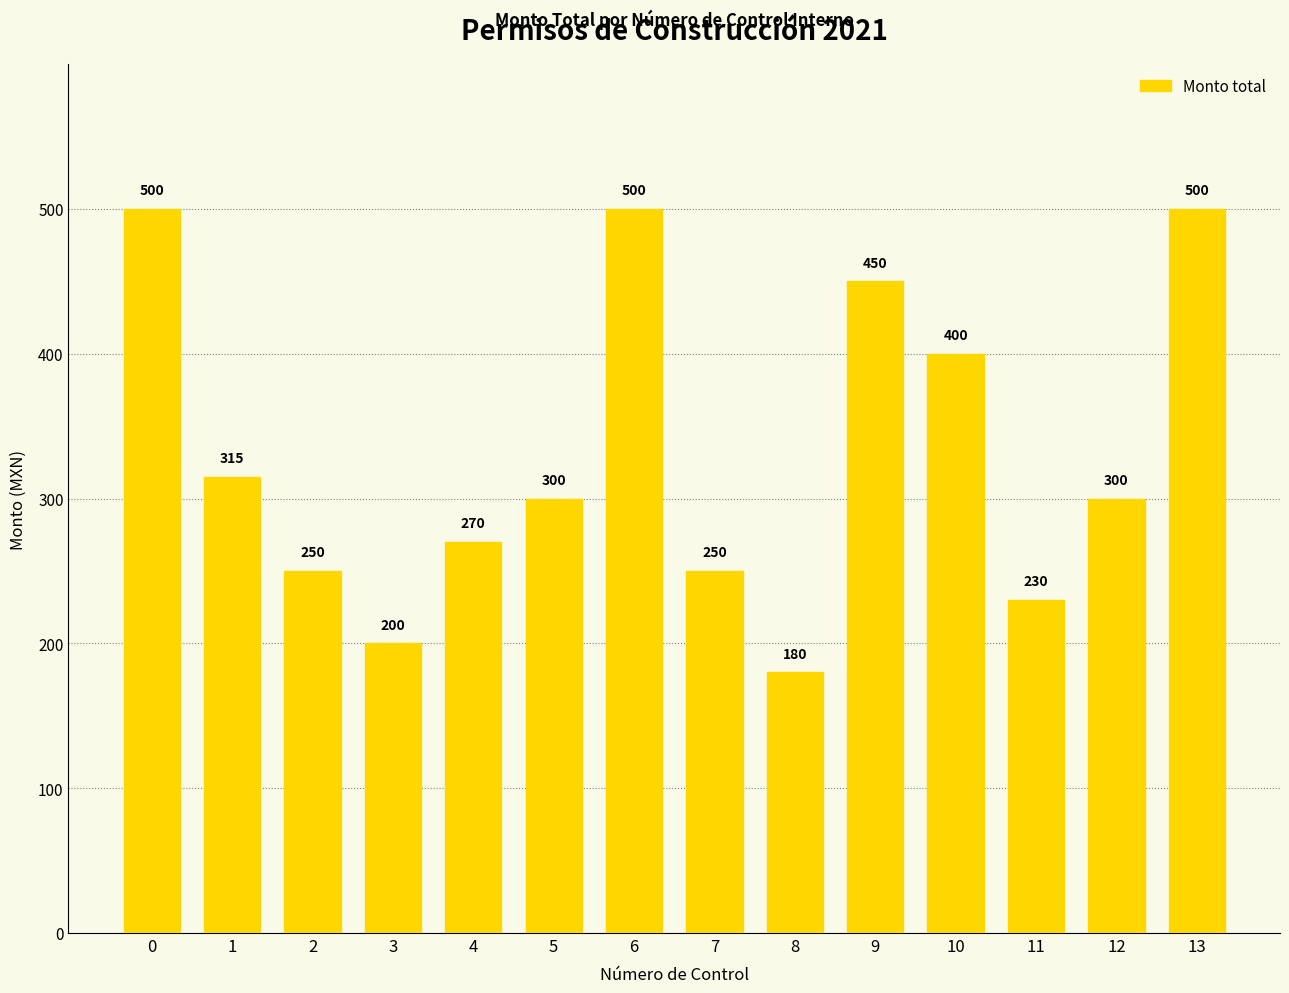

What is the maximum value shown in the chart?

500